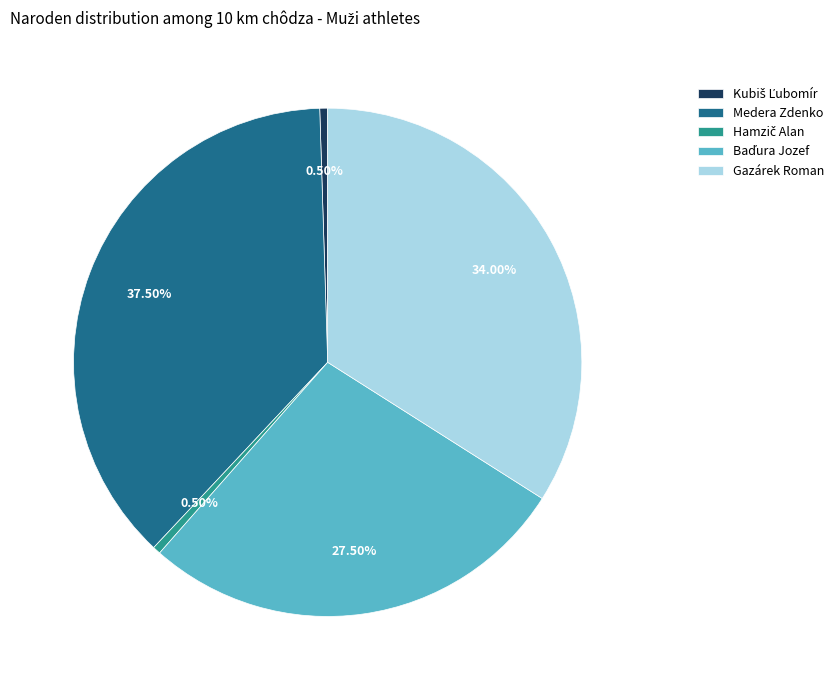

Which slice is the largest?

Medera Zdenko